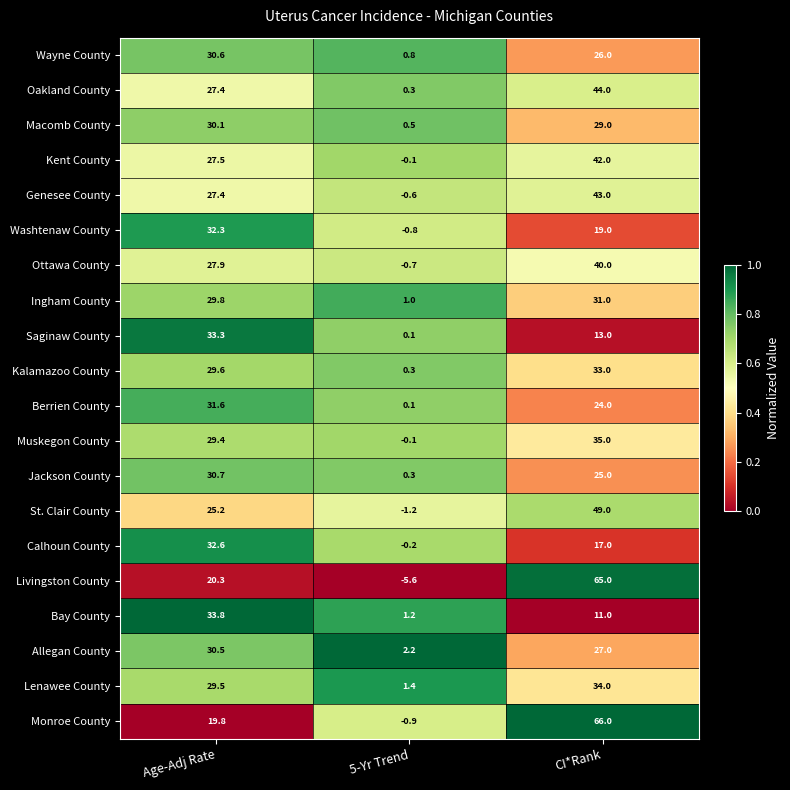

List the series in order of their peak value, lowest first.

Macomb County, Allegan County, Wayne County, Jackson County, Ingham County, Berrien County, Washtenaw County, Calhoun County, Kalamazoo County, Saginaw County, Bay County, Lenawee County, Muskegon County, Ottawa County, Kent County, Genesee County, Oakland County, St. Clair County, Livingston County, Monroe County